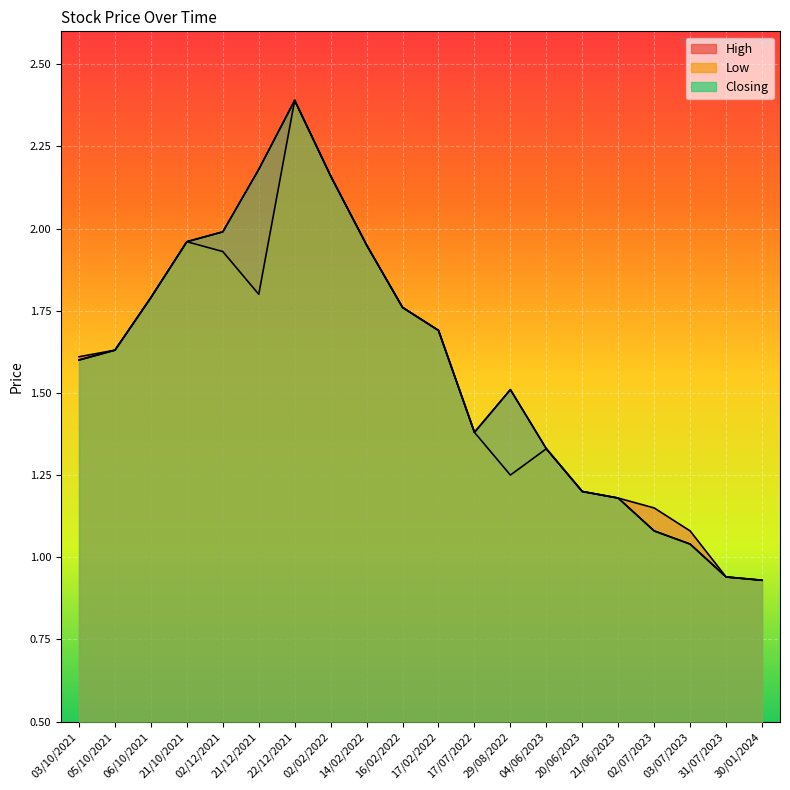

Is the value of Low at 02/12/2021 greater than the value of High at 31/07/2023?

Yes